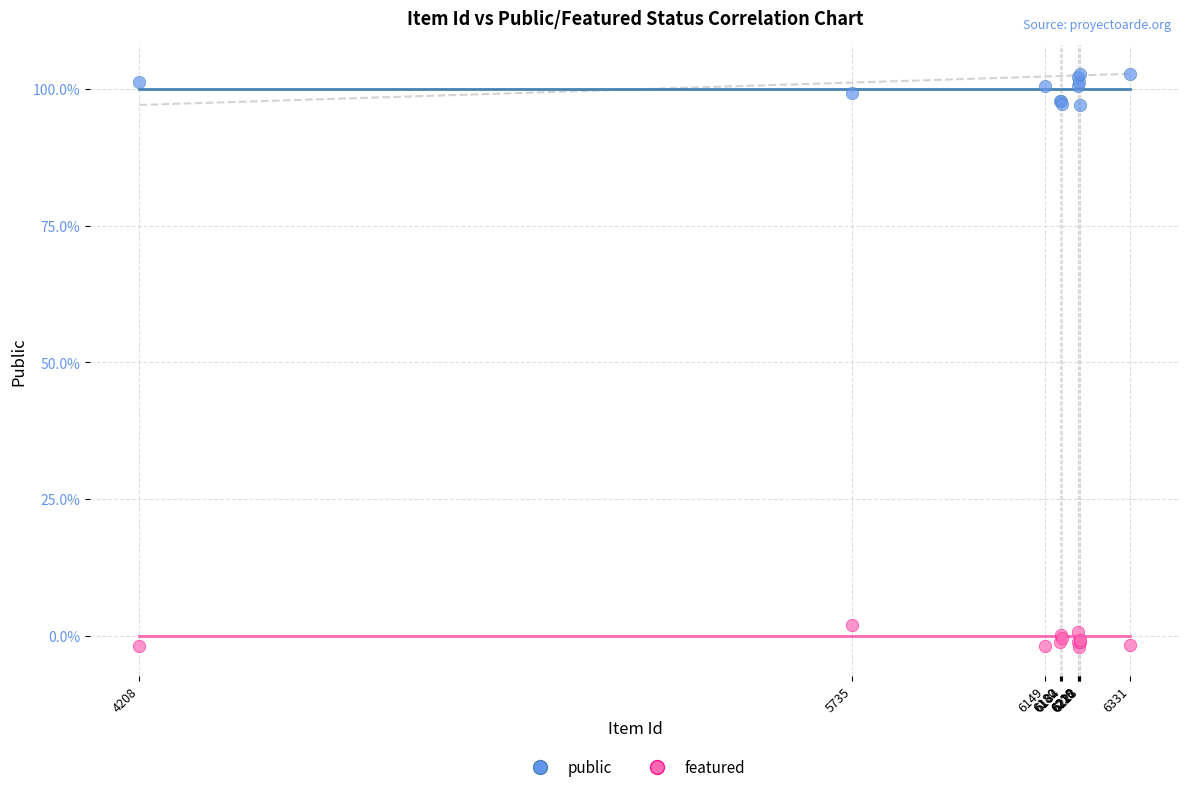

Which series contains the lowest Y value?

featured